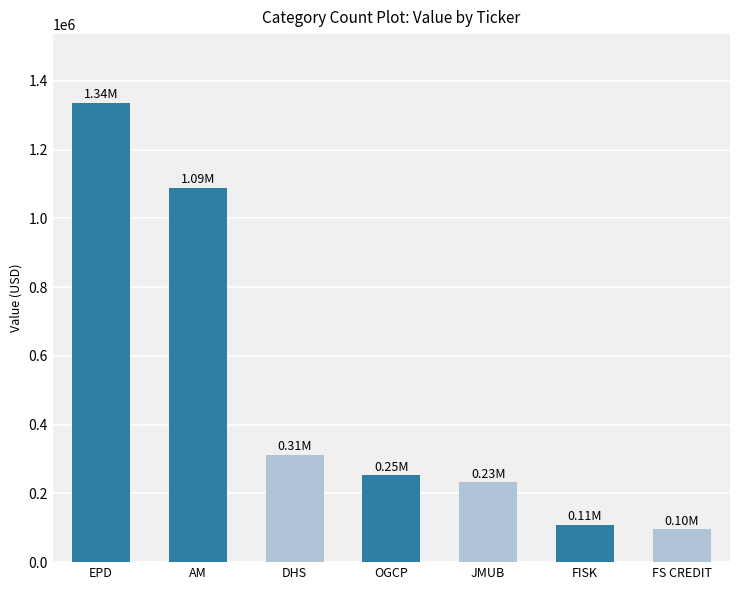

What is the value of the 1st bar from the left?

1335438